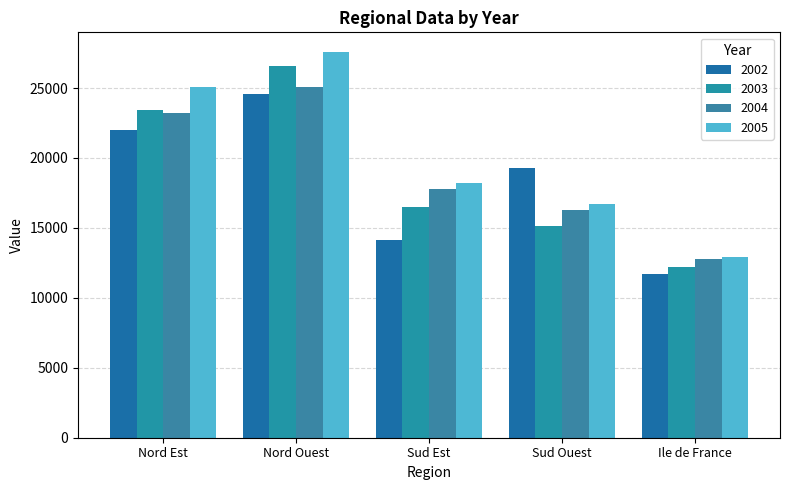

At which category does the chart reach its minimum across all series?

Ile de France